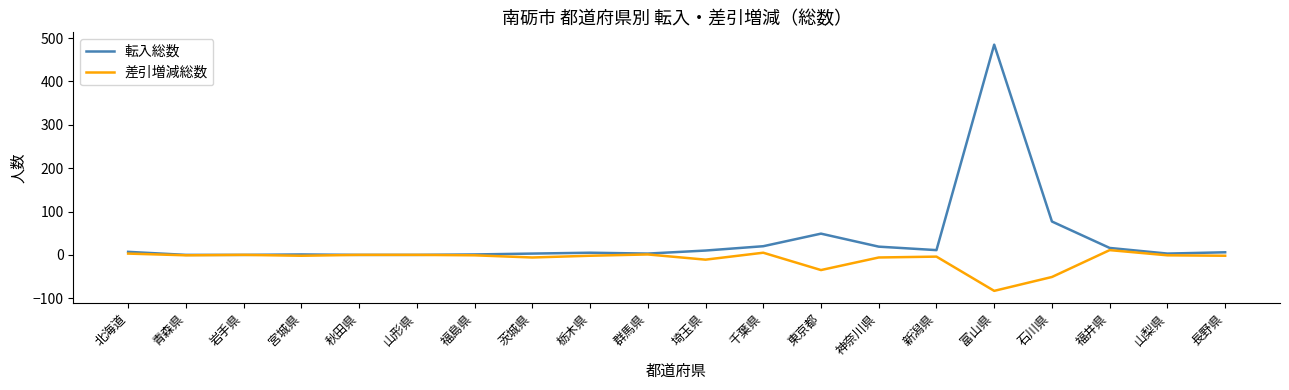

What is the minimum value shown in the chart?

-83